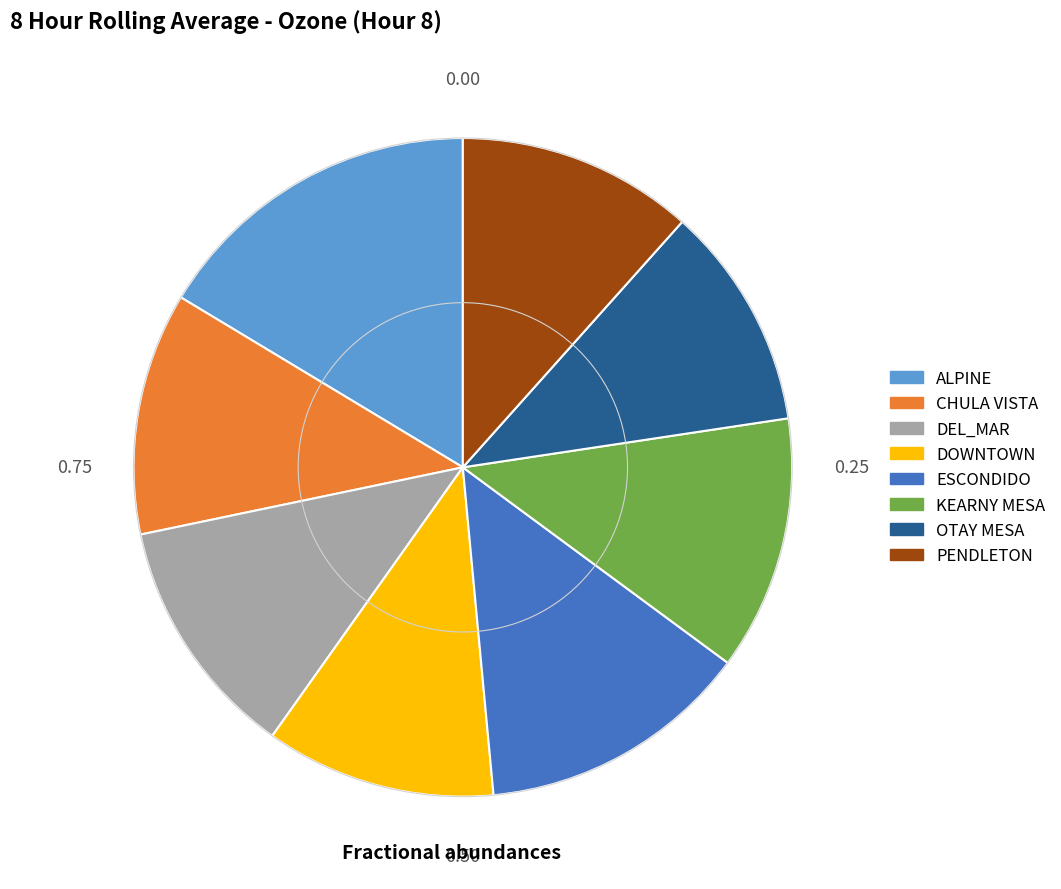

What is the largest slice in the pie chart?

ALPINE